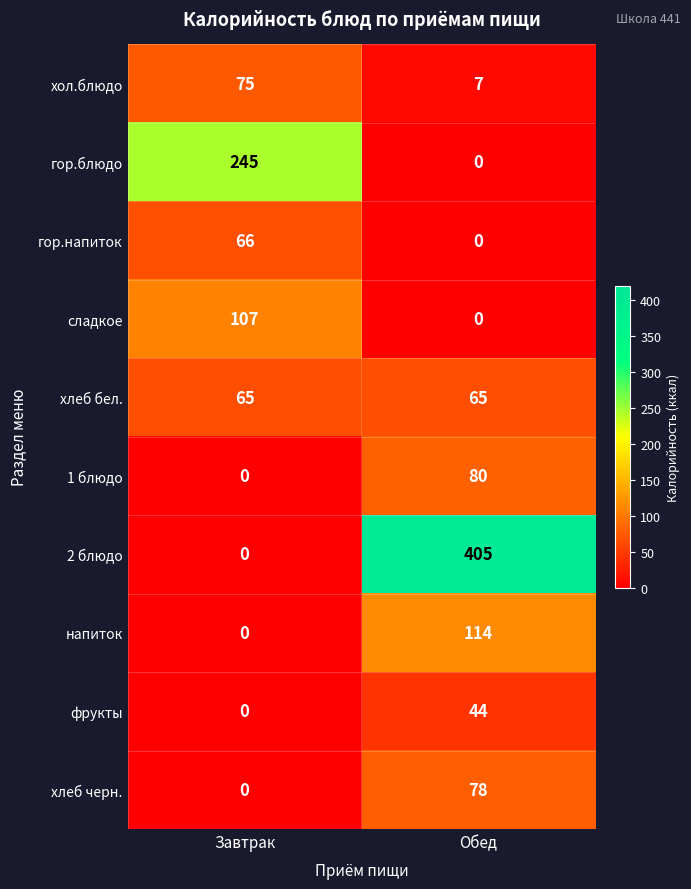

Reading left to right, list all the values displayed in this chart.

хол.блюдо: Завтрак=75	Обед=7
гор.блюдо: Завтрак=245	Обед=0
гор.напиток: Завтрак=66	Обед=0
сладкое: Завтрак=107	Обед=0
хлеб бел.: Завтрак=65	Обед=65
1 блюдо: Завтрак=0	Обед=80
2 блюдо: Завтрак=0	Обед=405
напиток: Завтрак=0	Обед=114
фрукты: Завтрак=0	Обед=44
хлеб черн.: Завтрак=0	Обед=78